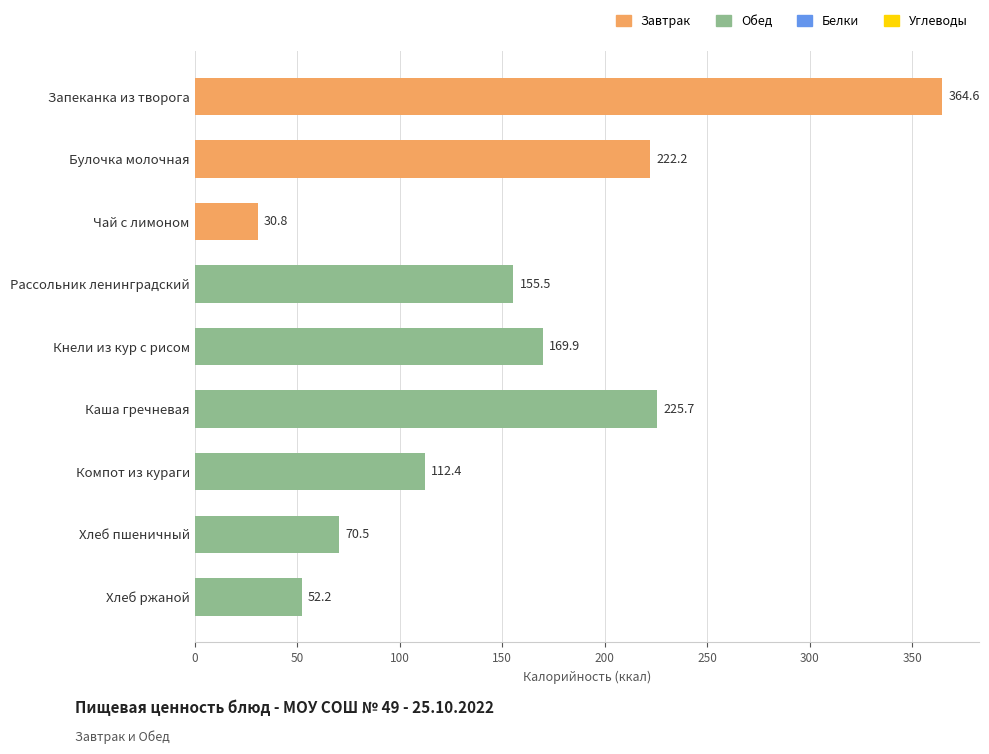

What is the label of the 9th bar from the top?

Хлеб ржаной